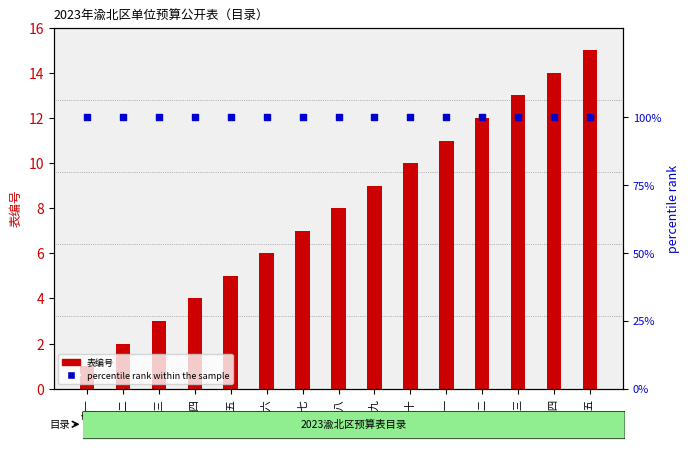

Which series reaches the minimum Y coordinate?

表编号